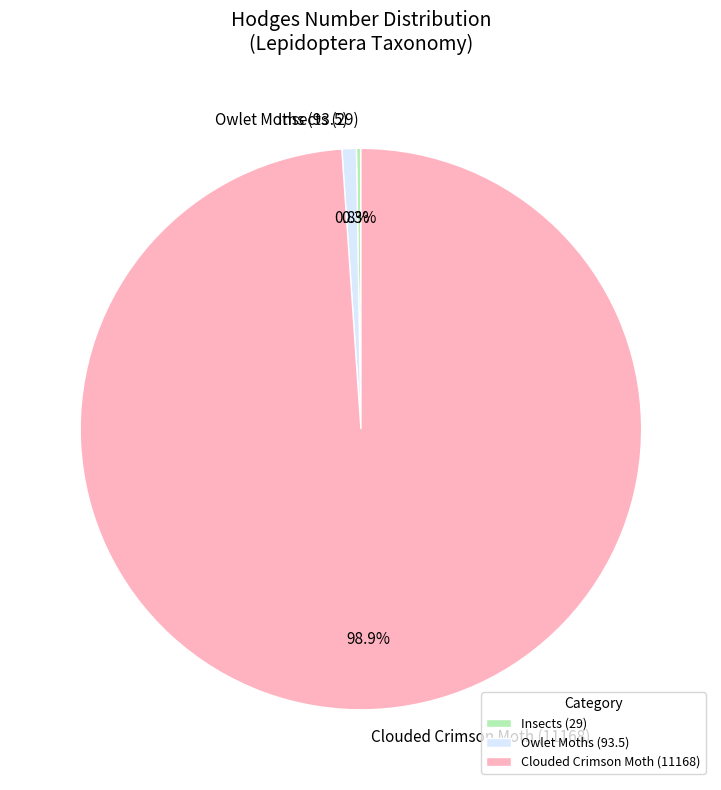

Do Owlet Moths (93.5) and Clouded Crimson Moth (11168) together represent more than half of the pie?

Yes